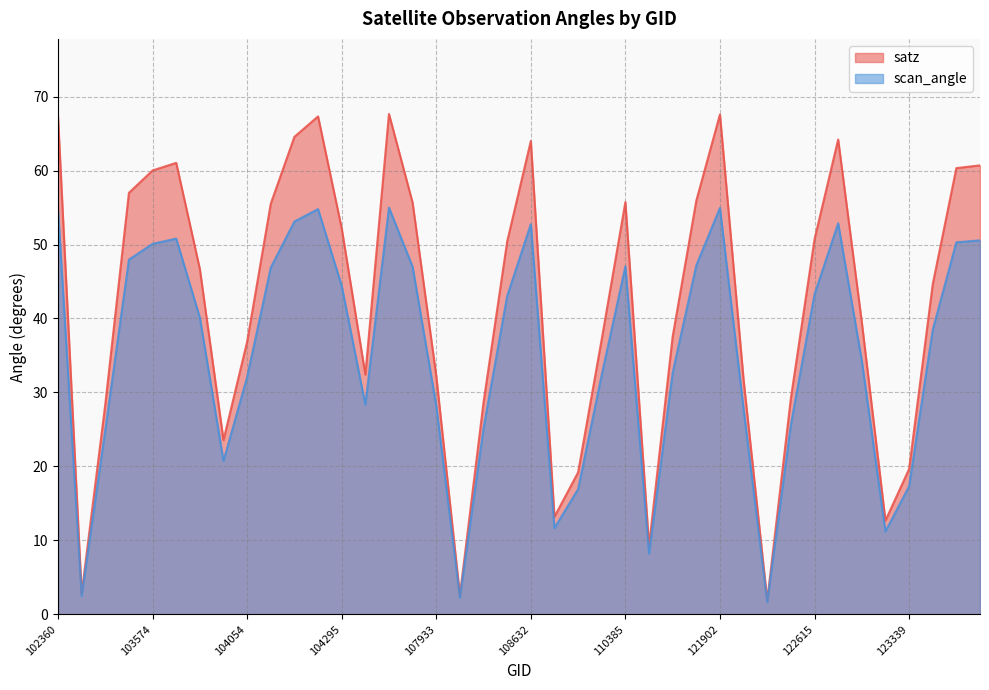

Rank the series by their average value, from lowest to highest.

scan_angle, satz